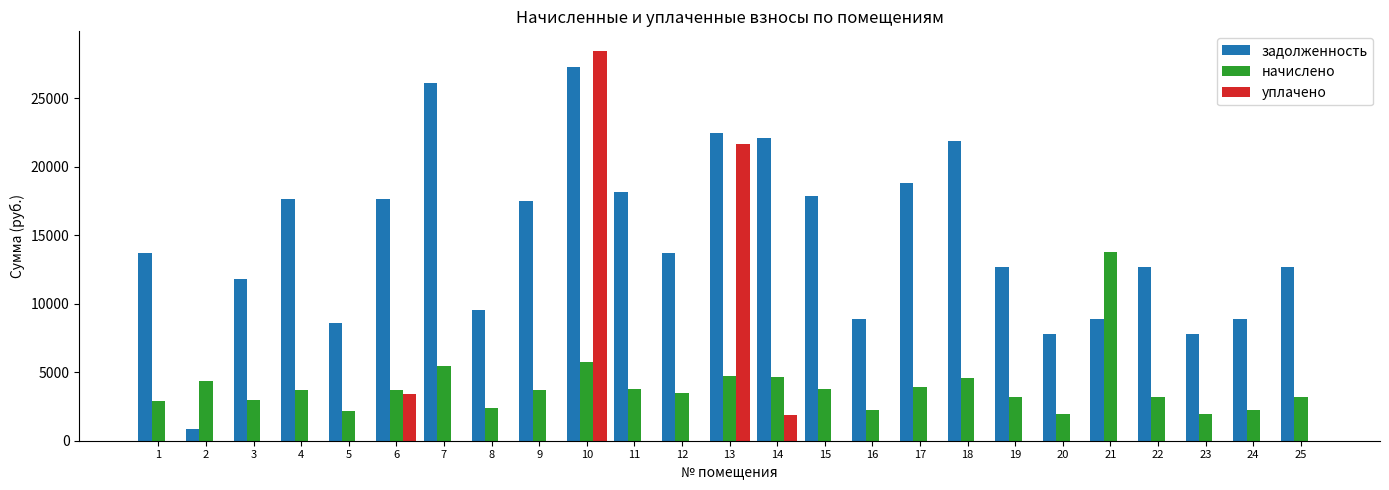

What is the highest value of the задолженность series?

27286.6